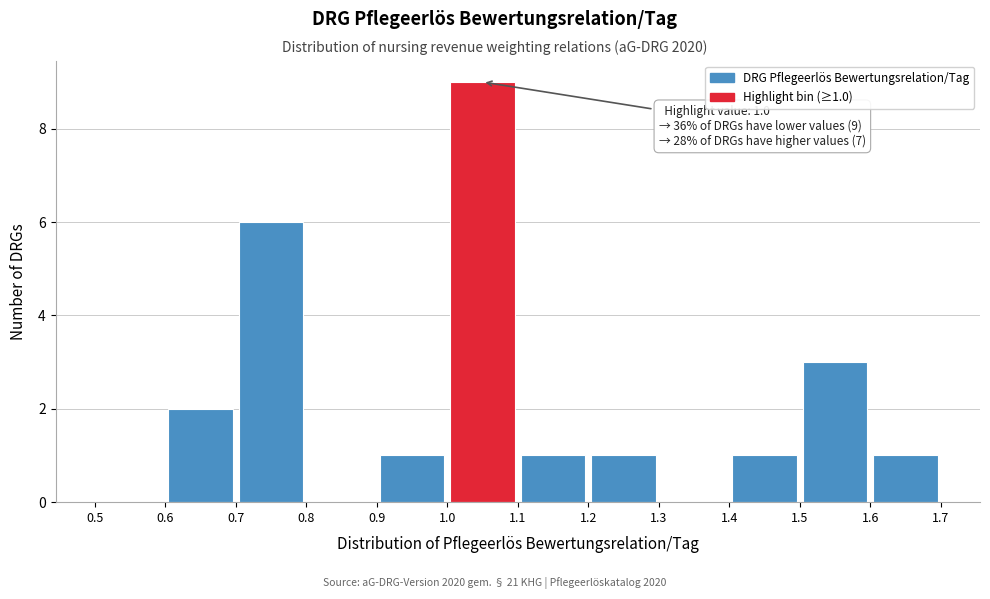

Which range on the x-axis has the tallest bar?

1.0 to 1.1